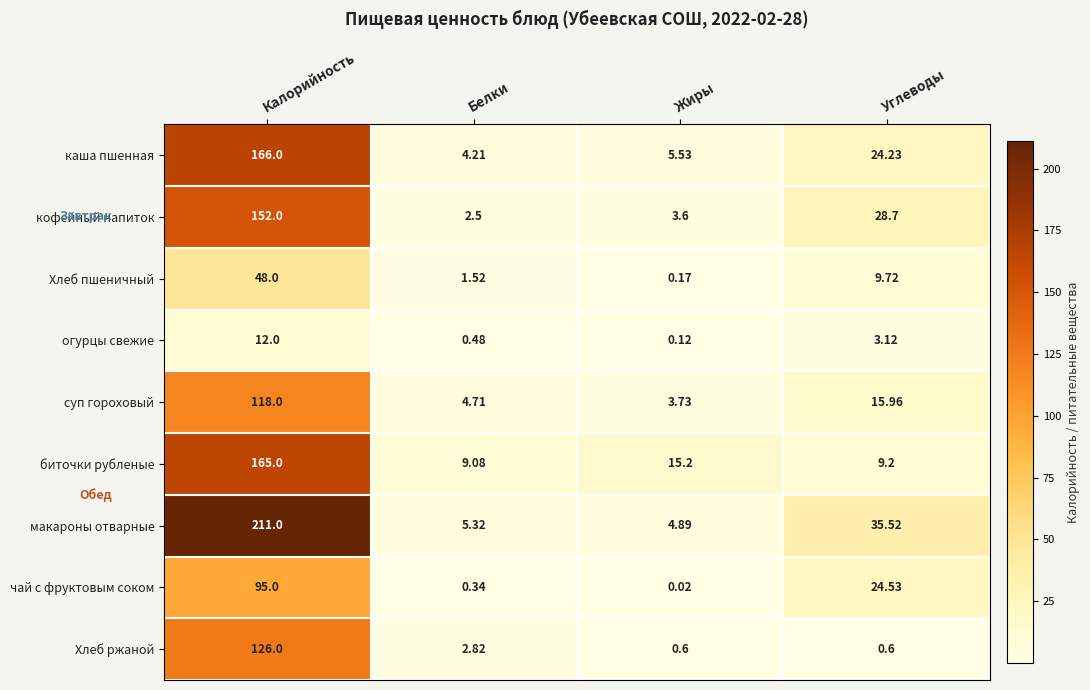

What is the maximum value shown in the chart?

211.0